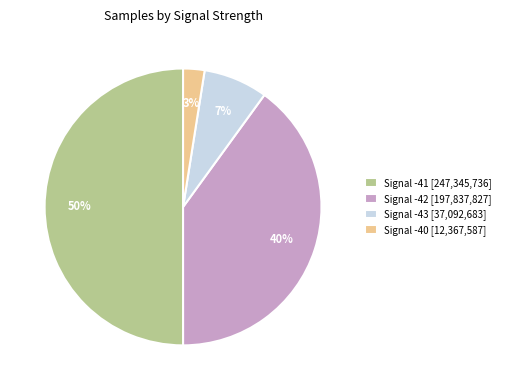

Is it true that Signal -40 [12,367,587] is 8% of the pie?

False